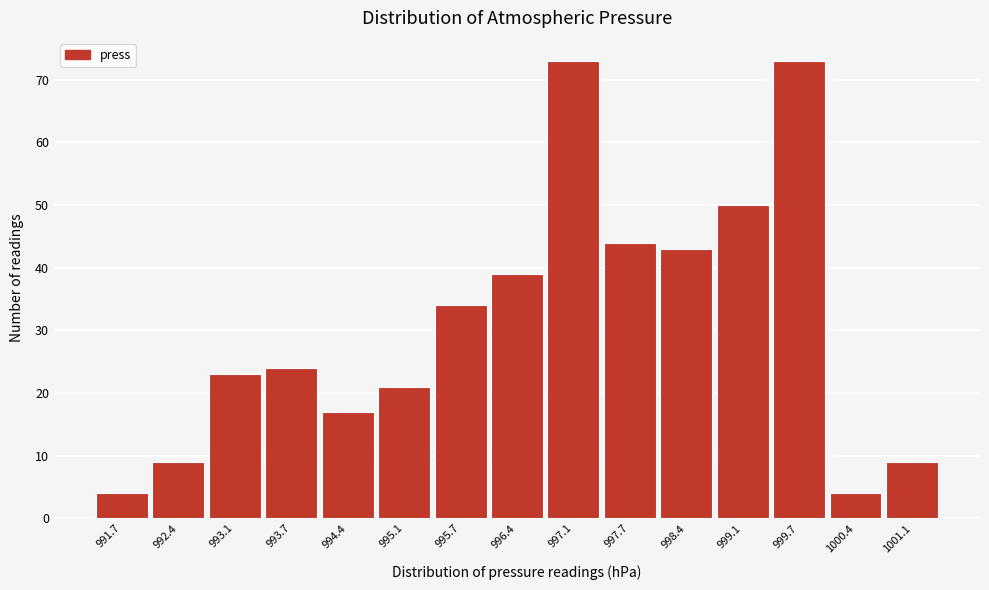

How tall is the bar that spans 997.4 to 998.1 on the x-axis? Neither the bar edges nor the heights are printed on the chart, so give them approximately, as read against the axes.

44